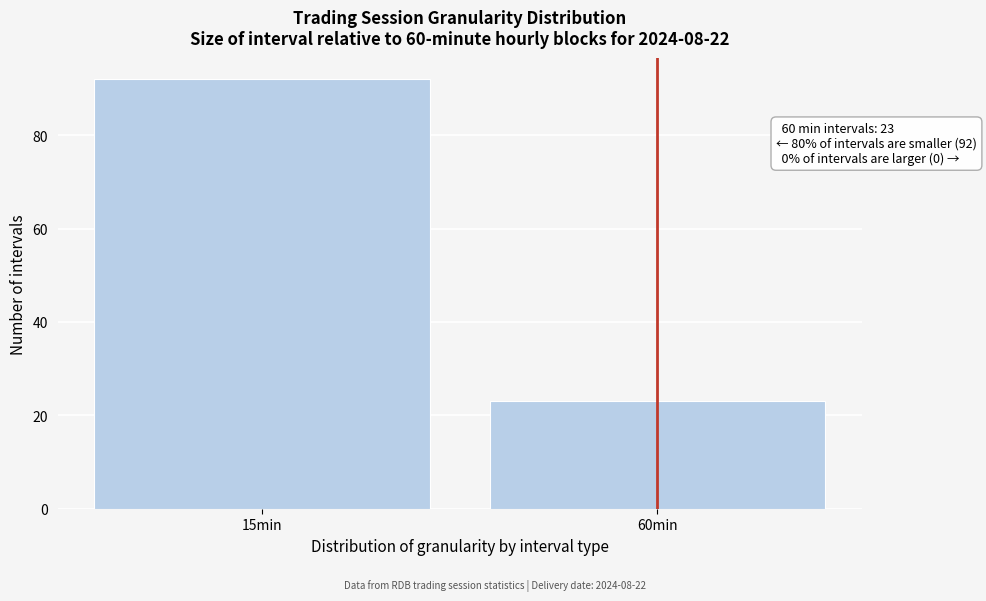

Reading right to left, list all the values displayed in this chart.

60min=23	15min=92